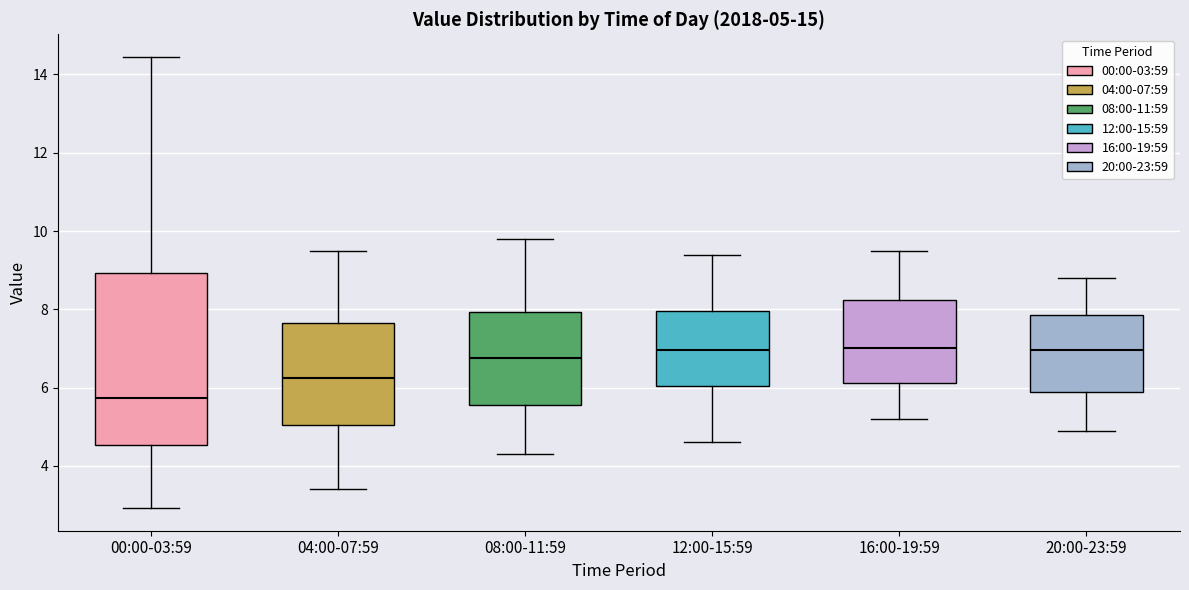

Which box's median line is the lowest?

00:00-03:59